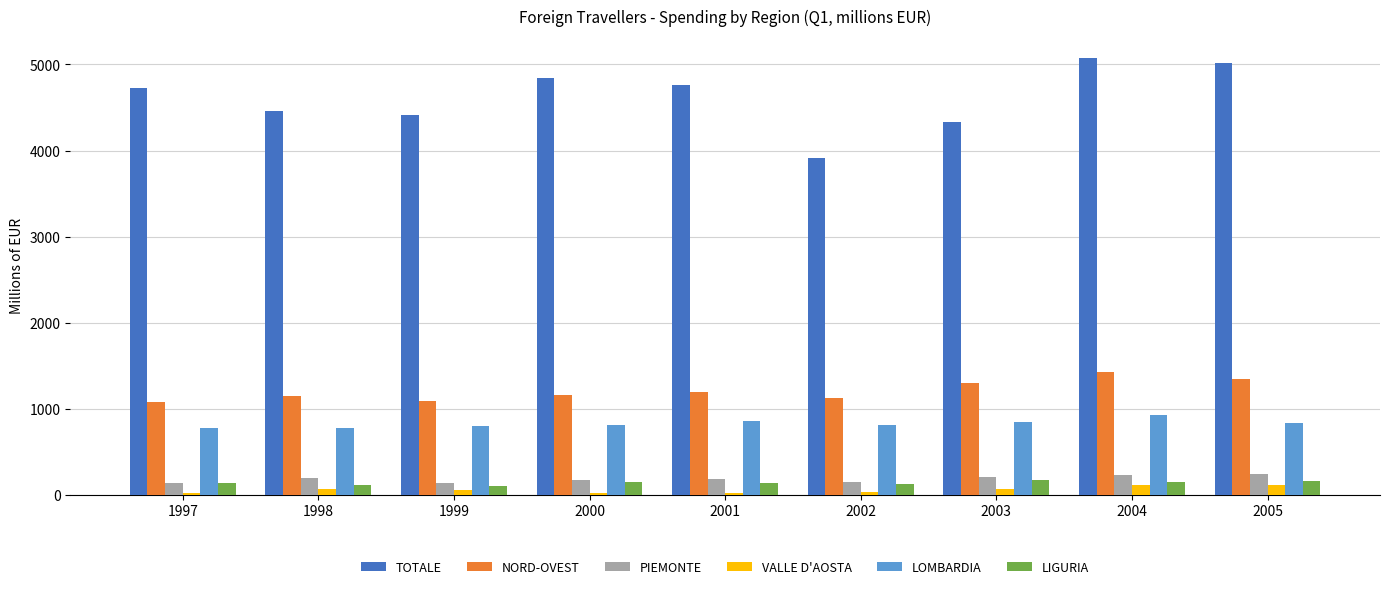

What is the difference between the maximum and minimum values in the TOTALE series?

1152.2